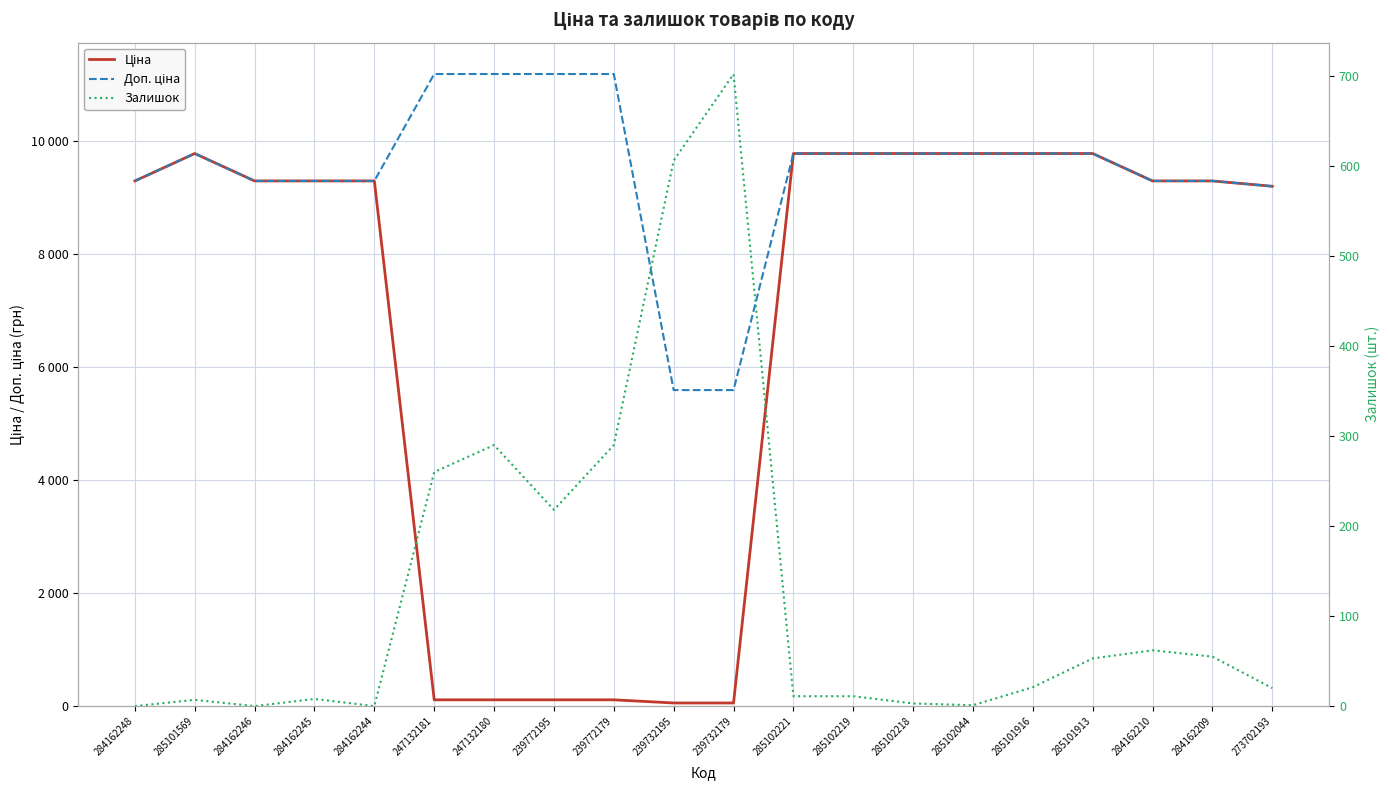

True or false: Залишок has a value of 290.0 at 247132180.

True